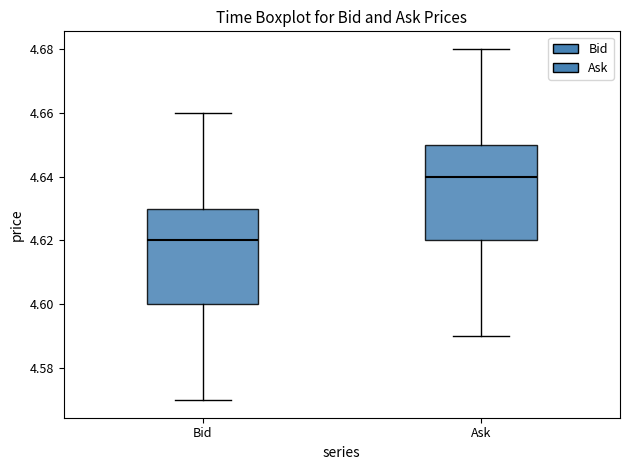

Where is the upper edge of the box for Ask on the y-axis? The values are not printed on the chart, so give them approximately, as read against the axis.

4.65